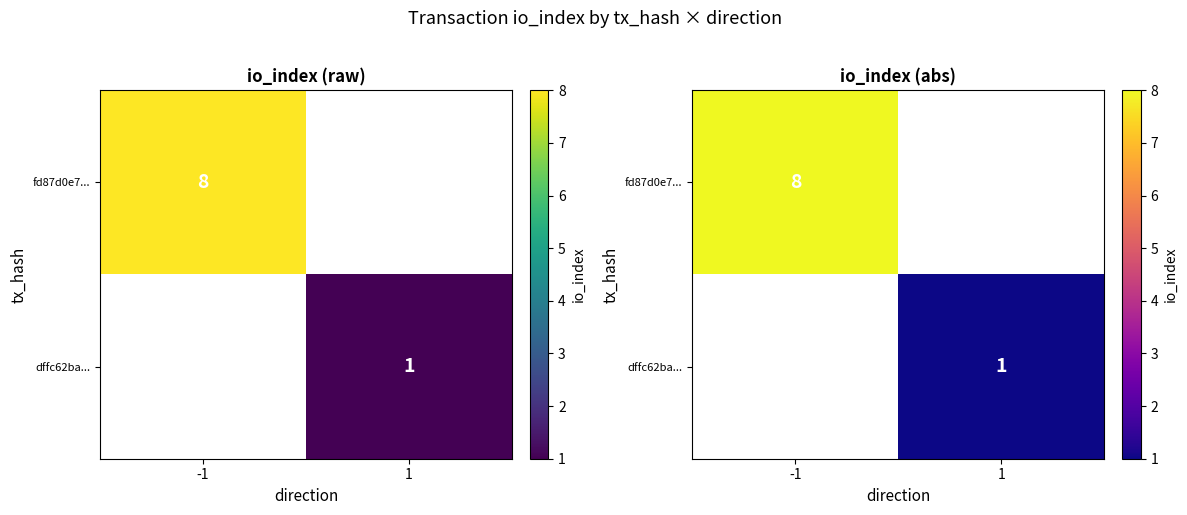

What is the smallest value displayed?

1.0